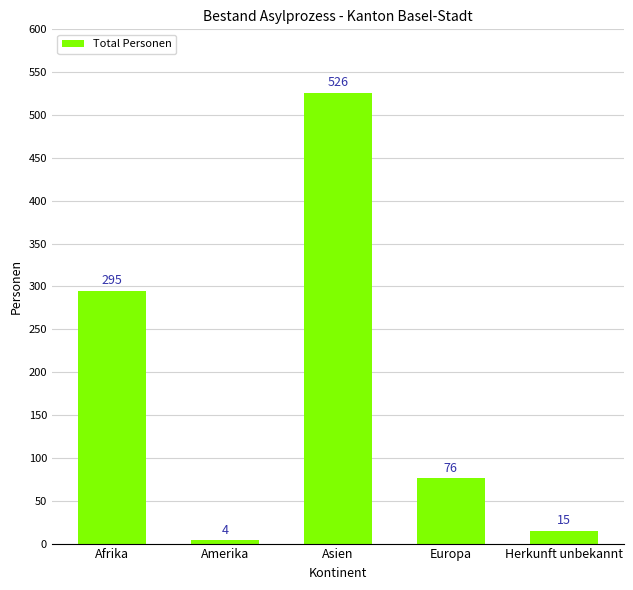

List the labels in order of value, largest first.

Asien, Afrika, Europa, Herkunft unbekannt, Amerika